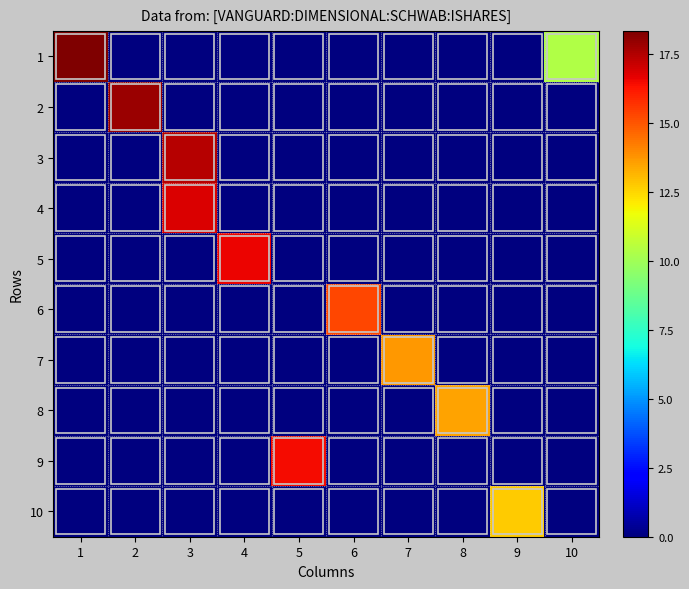

At 3, list the series in order from smallest to largest.

1, 2, 5, 6, 7, 8, 9, 10, 4, 3